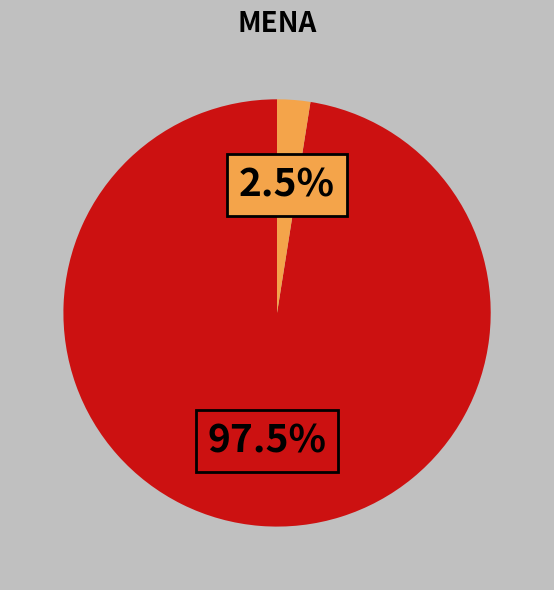

Is there any slice that represents more than half of the pie?

Yes